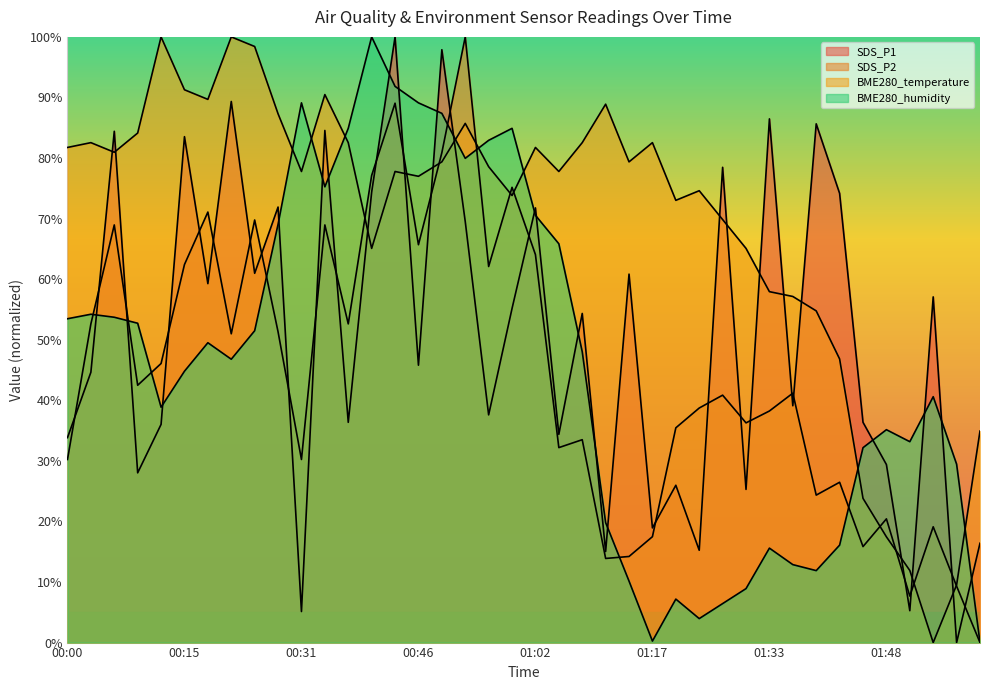

At which category is the sum across all series the highest?

00:43